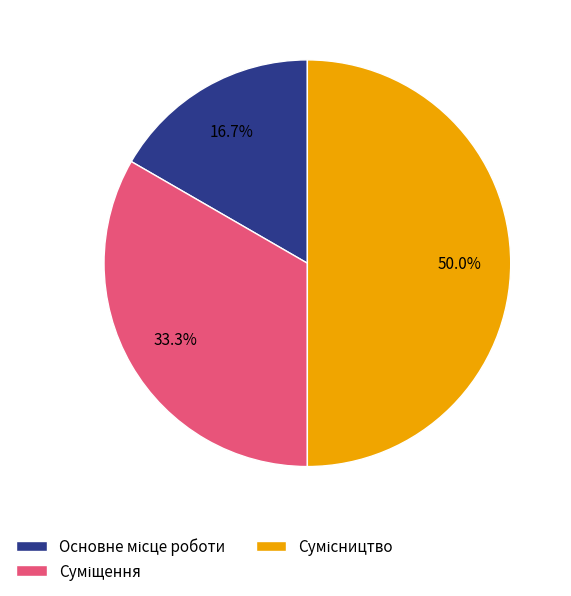

Which category has the smallest portion of the pie?

Основне місце роботи